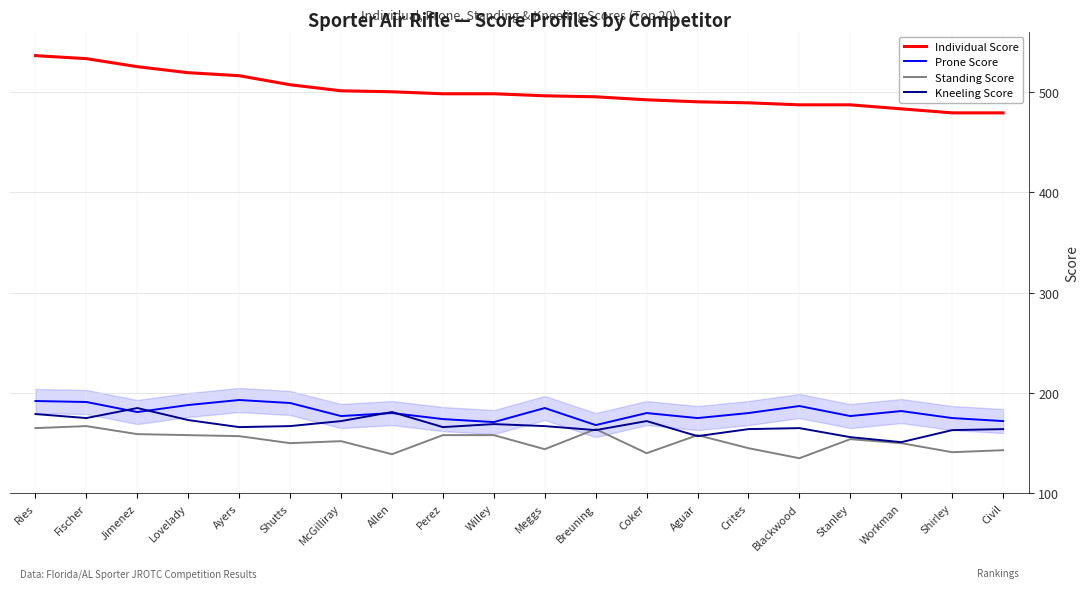

Is the value of Standing Score at Perez greater than the value of Individual Score at Allen?

No